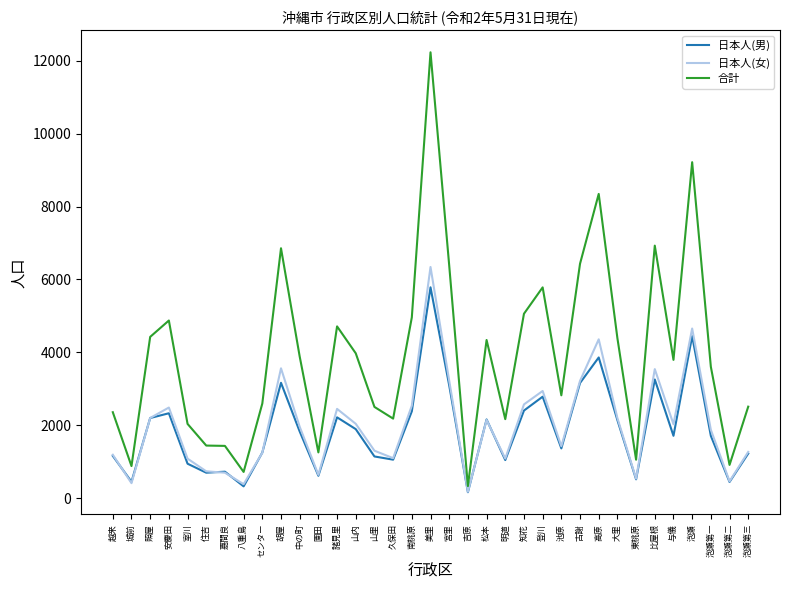

The value of 合計 at 久保田 is 2180. True or false?

True